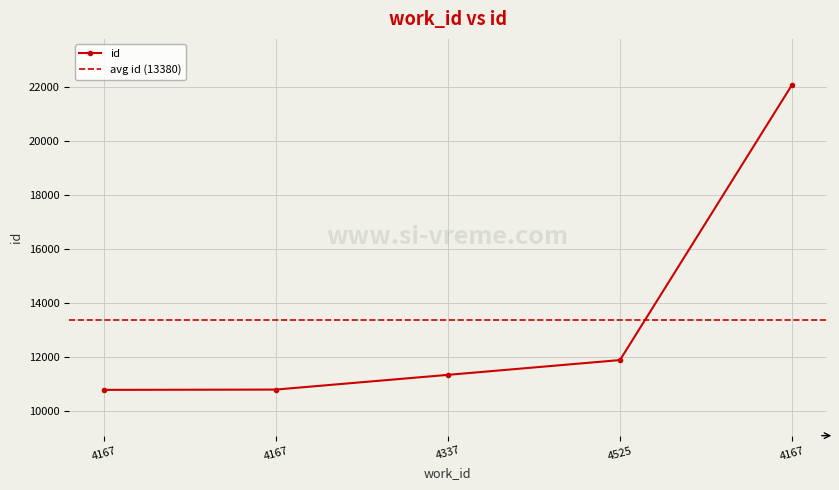

Which category has the highest value across all series?

4167